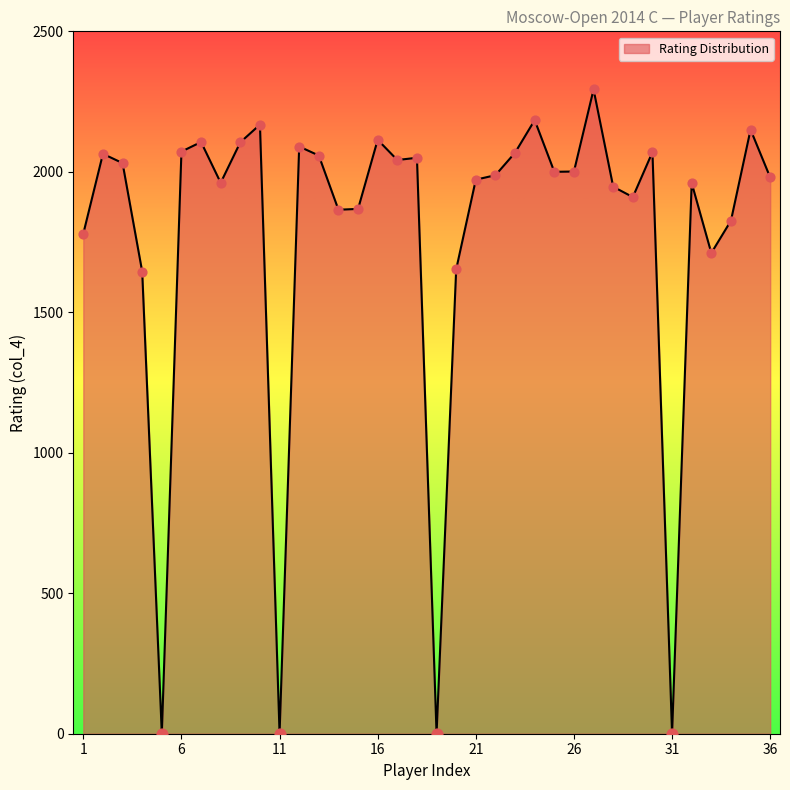

What is the maximum value shown in the chart?

2293